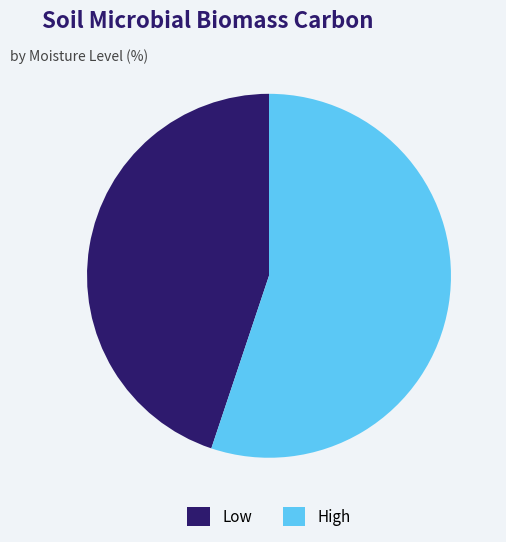

The Low slice represents 45% of the pie. True or false?

True